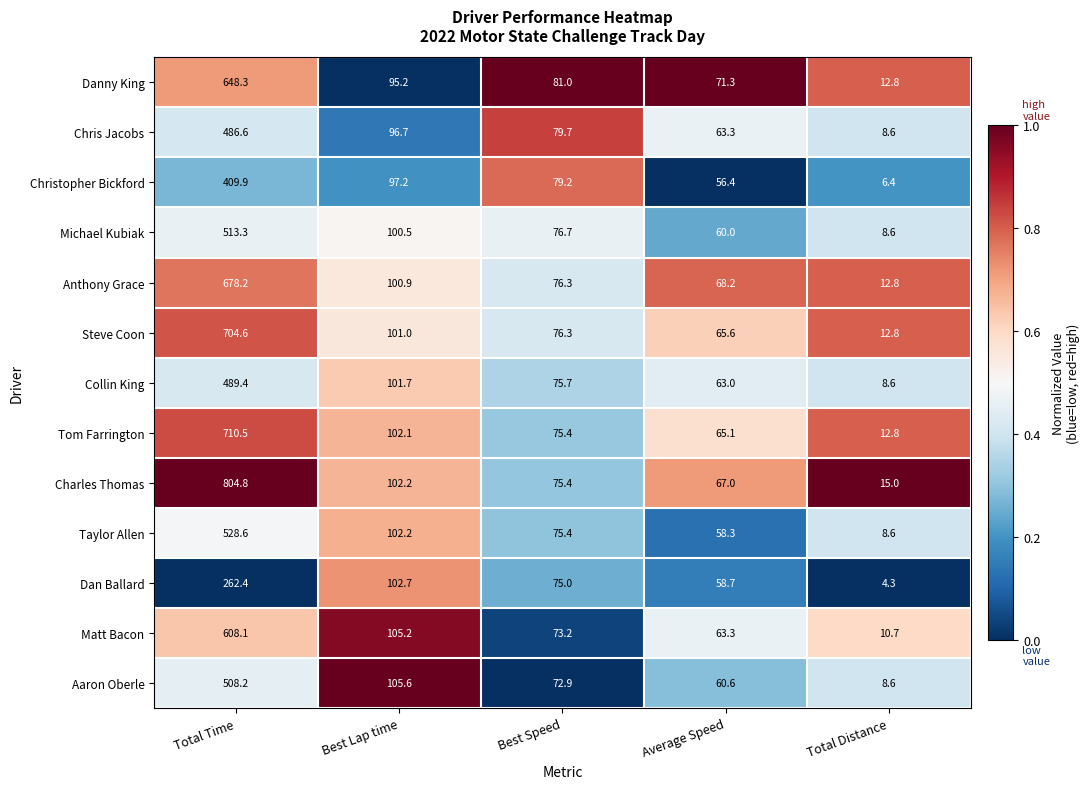

How many values in the Collin King series are below 75?

2